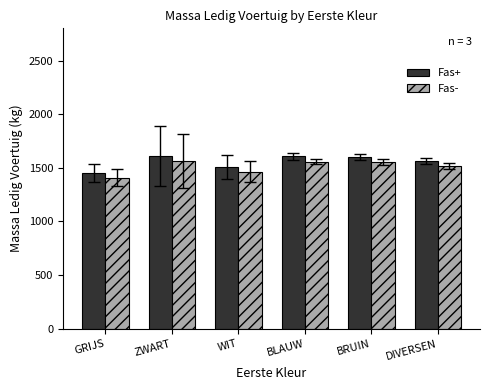

True or false: Fas- has a value of 1557.8 at BLAUW.

True